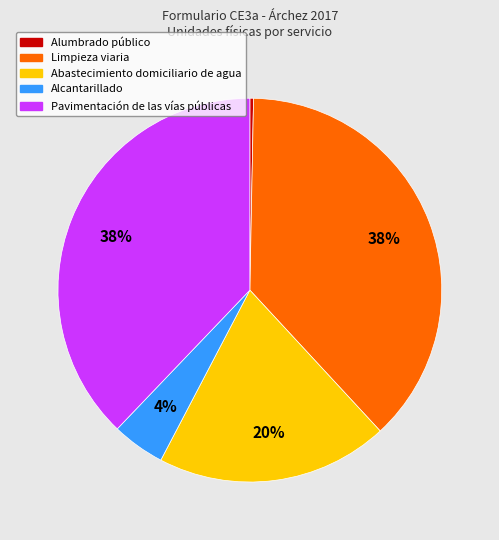

Which has a higher value, Abastecimiento domiciliario de agua or Alumbrado público?

Abastecimiento domiciliario de agua